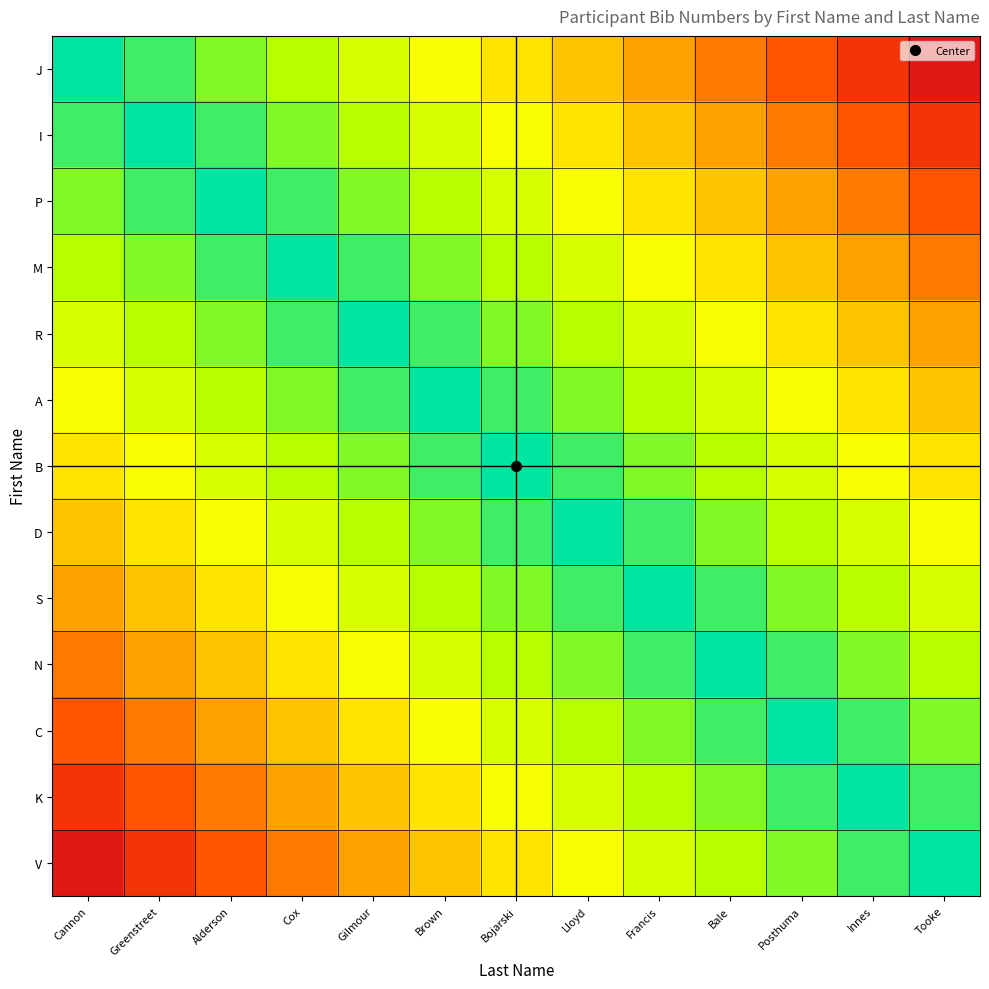

What is the spread (max minus min) of values at Cannon?

0.9